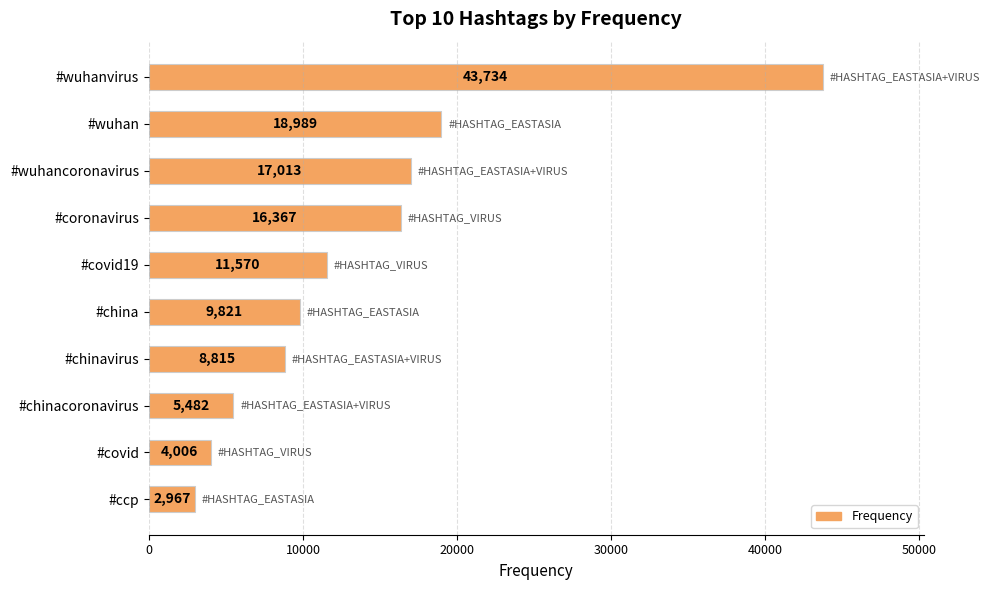

Are the bars grouped side by side (vs. stacked)?

No